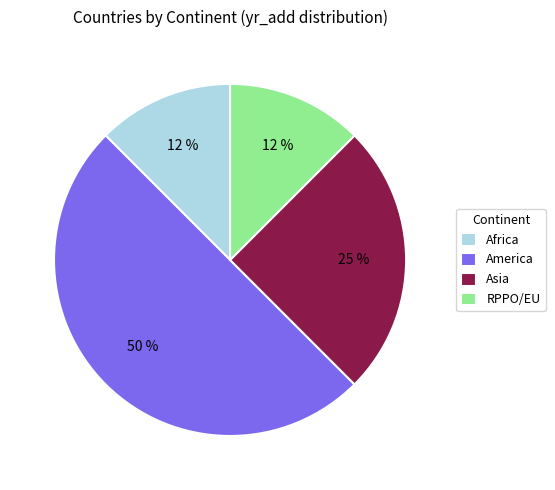

To the nearest percent, what percentage of the pie is Asia?

25%